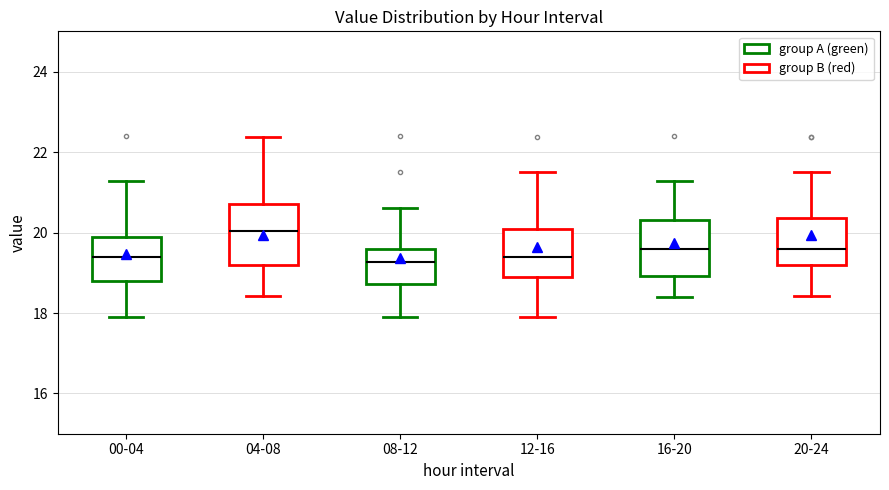

Reading left to right, read every box against the y-axis: the position of its median line, the range the box covers, and the ends of its whiskers. The values are not printed on the chart, so give them approximately, as read against the axis.

00-04: median 19.4, box 18.8 to 20.0, whiskers 18.0 to 21.2
04-08: median 20.0, box 19.2 to 20.8, whiskers 18.4 to 22.4
08-12: median 19.2, box 18.8 to 19.6, whiskers 18.0 to 20.6
12-16: median 19.4, box 19.0 to 20.2, whiskers 18.0 to 21.6
16-20: median 19.6, box 19.0 to 20.4, whiskers 18.4 to 21.2
20-24: median 19.6, box 19.2 to 20.4, whiskers 18.4 to 21.6